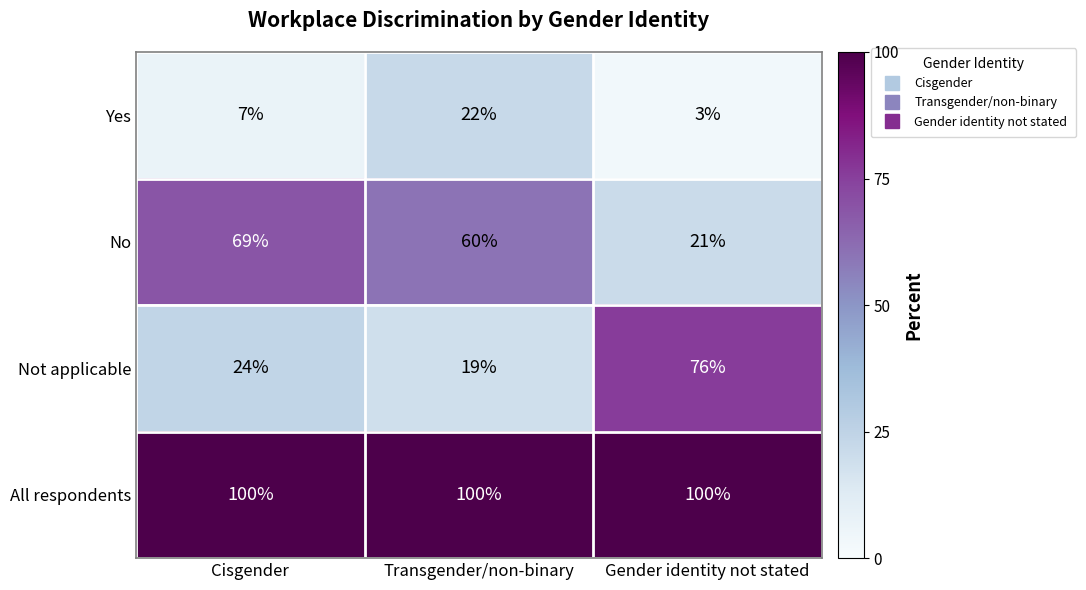

At which label does No first exceed 60?

Cisgender